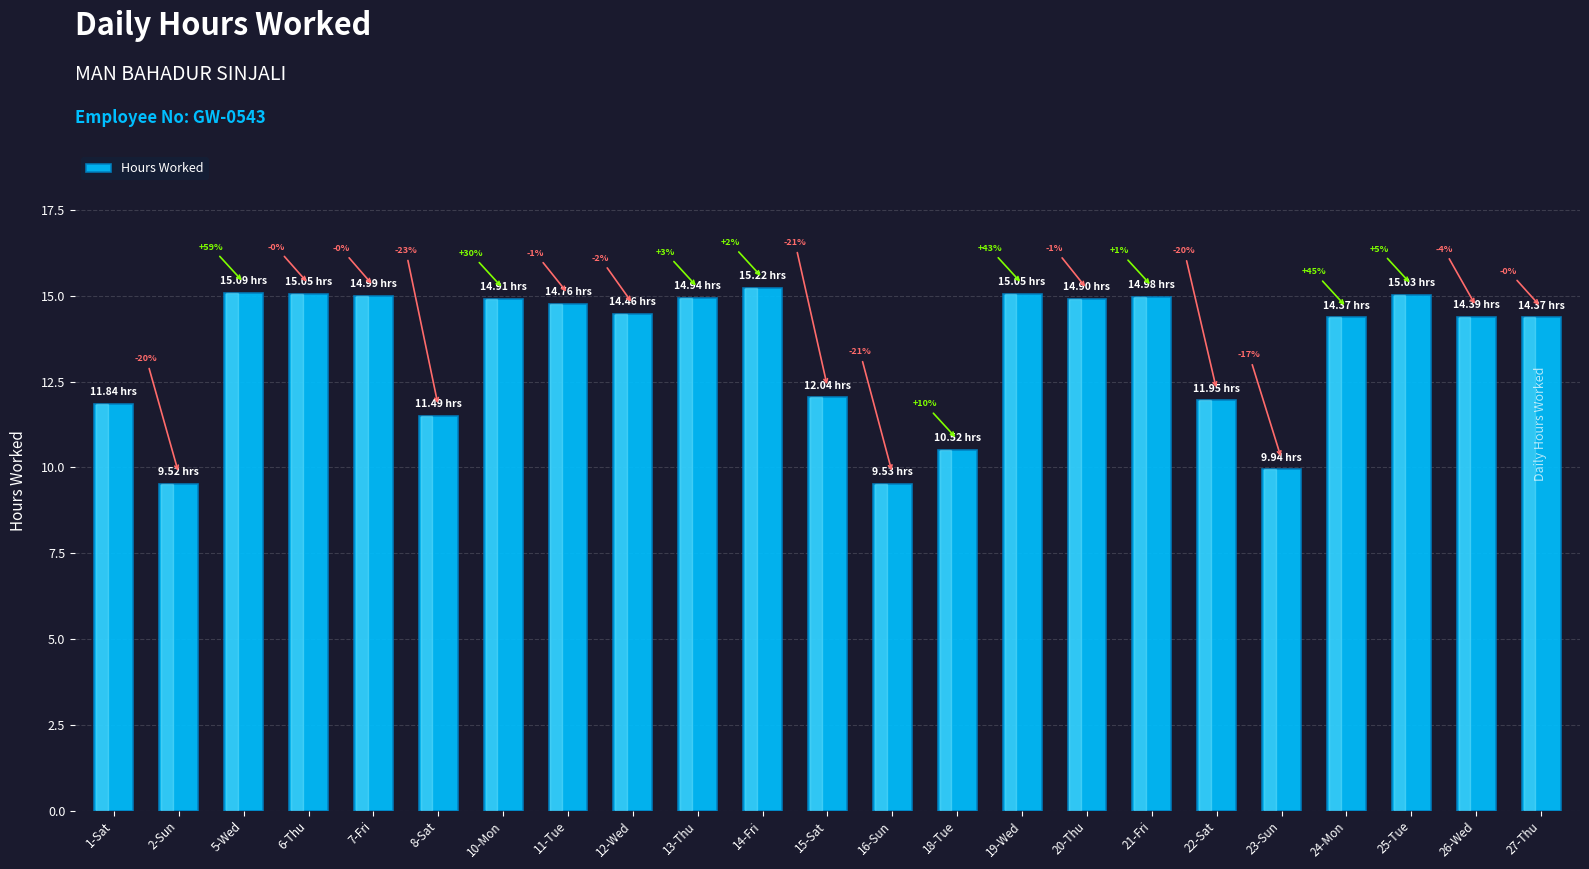

What position from the right is 16-Sun?

11